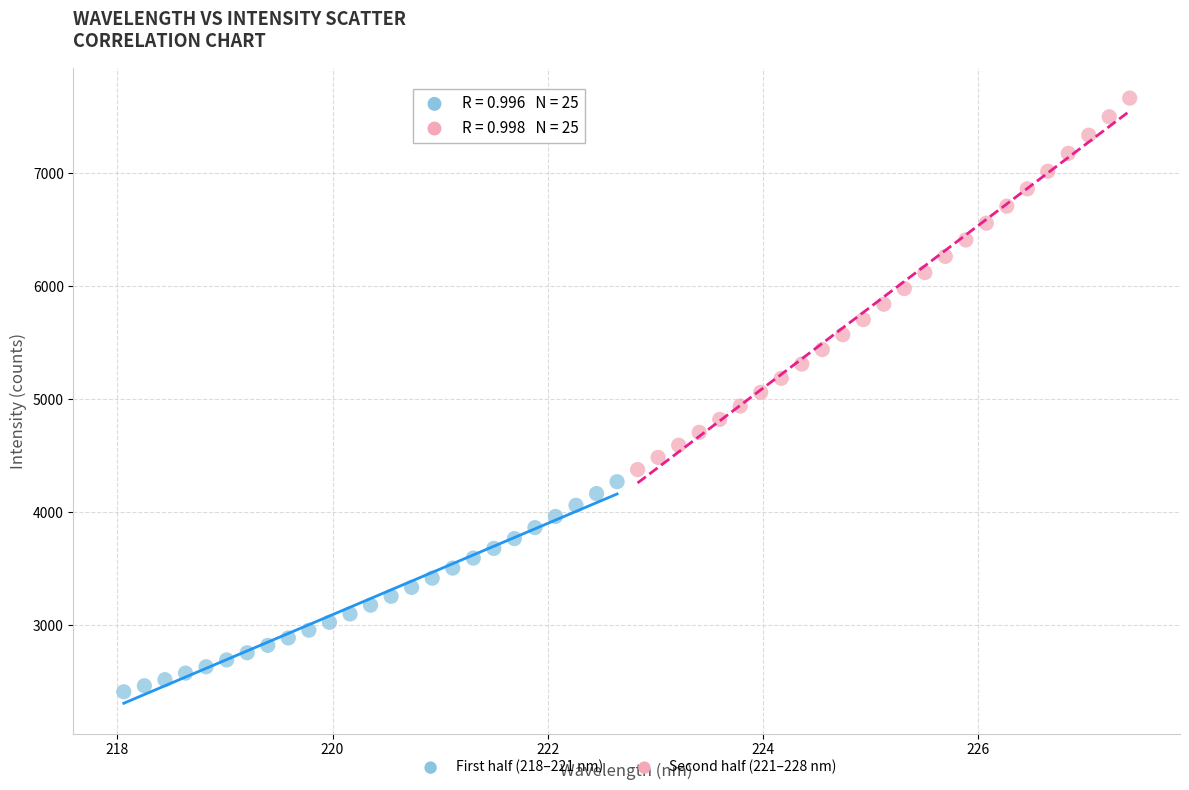

Which series has the widest spread of Y values?

Second half (221–228 nm)